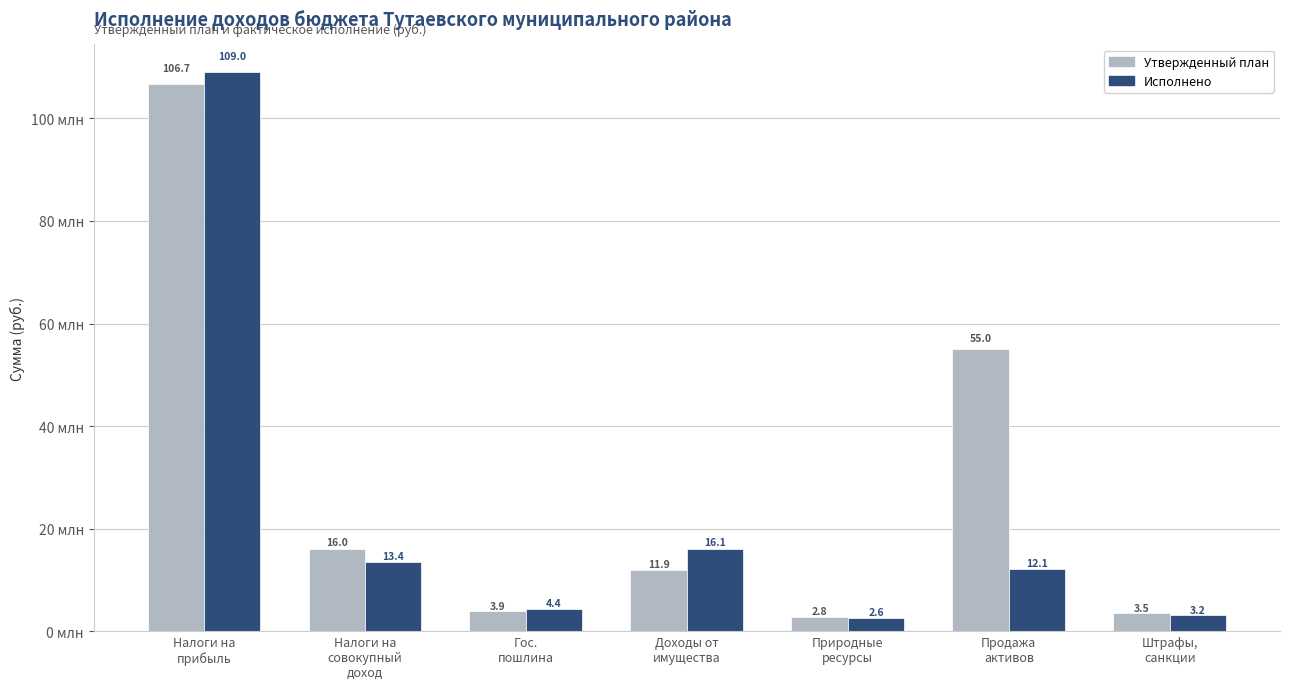

What are all the series names shown in the legend?

Утвержденный план, Исполнено